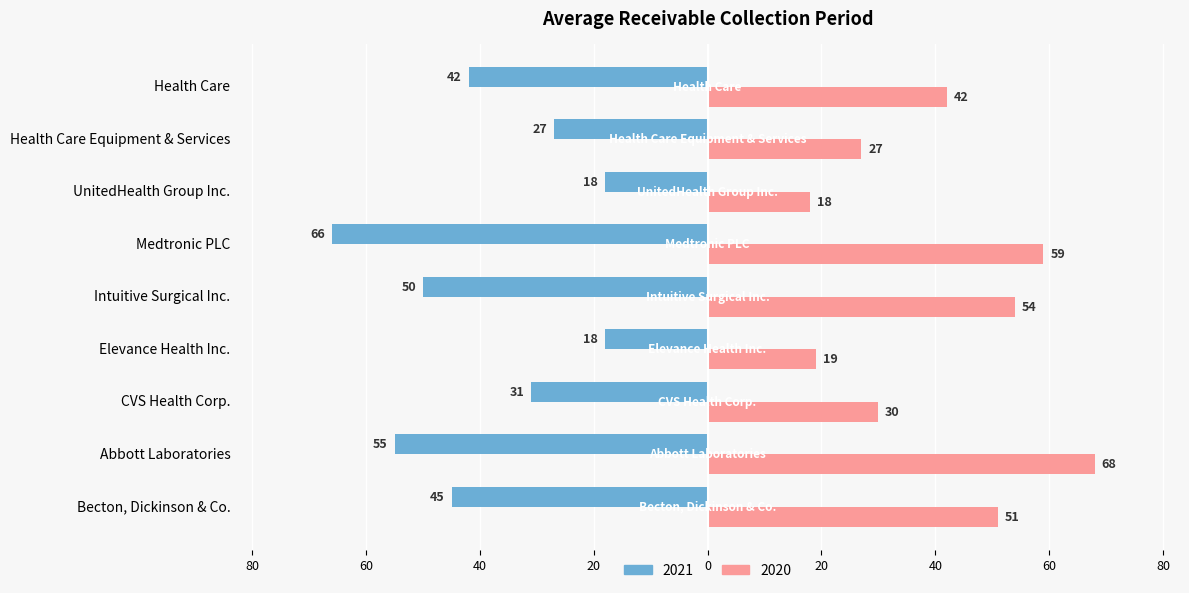

What are all the series names shown in the legend?

2021, 2020